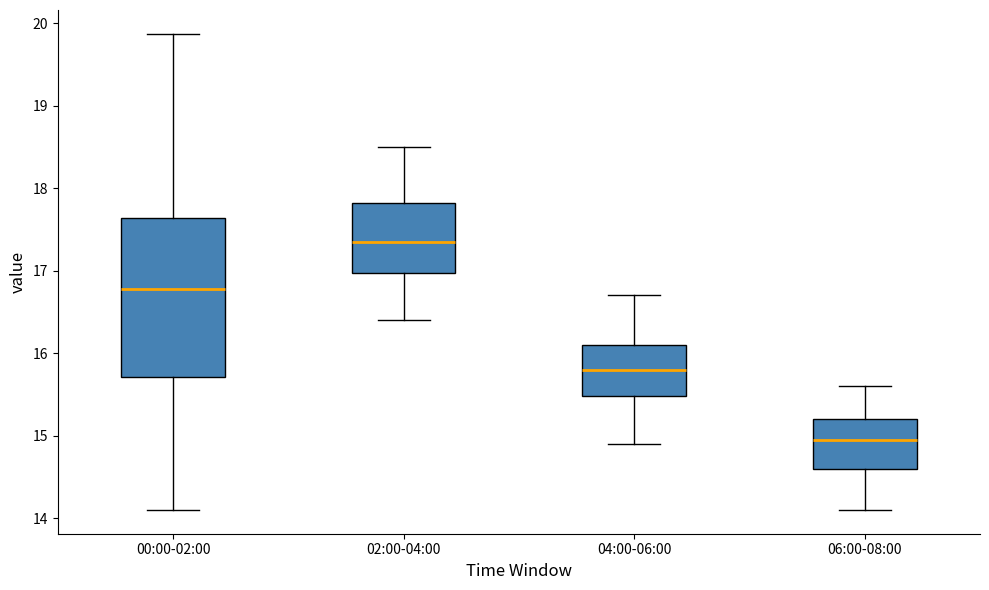

Where is the lower edge of the box for 02:00-04:00 on the y-axis? The values are not printed on the chart, so give them approximately, as read against the axis.

17.0